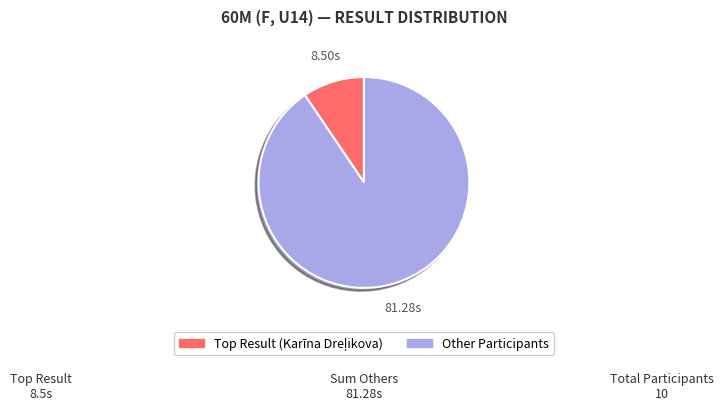

Is there any slice that represents more than half of the pie?

Yes